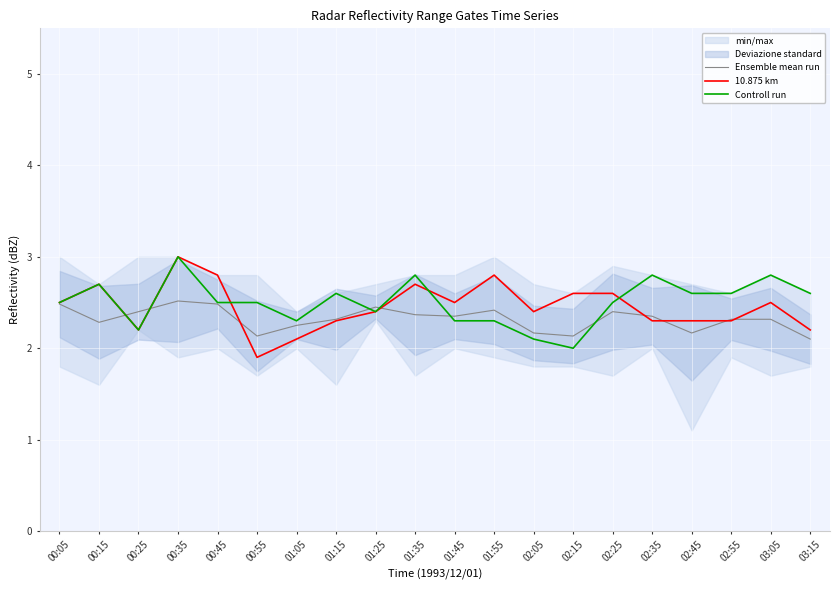

What is the difference between the highest and lowest values at 02:55?

0.3